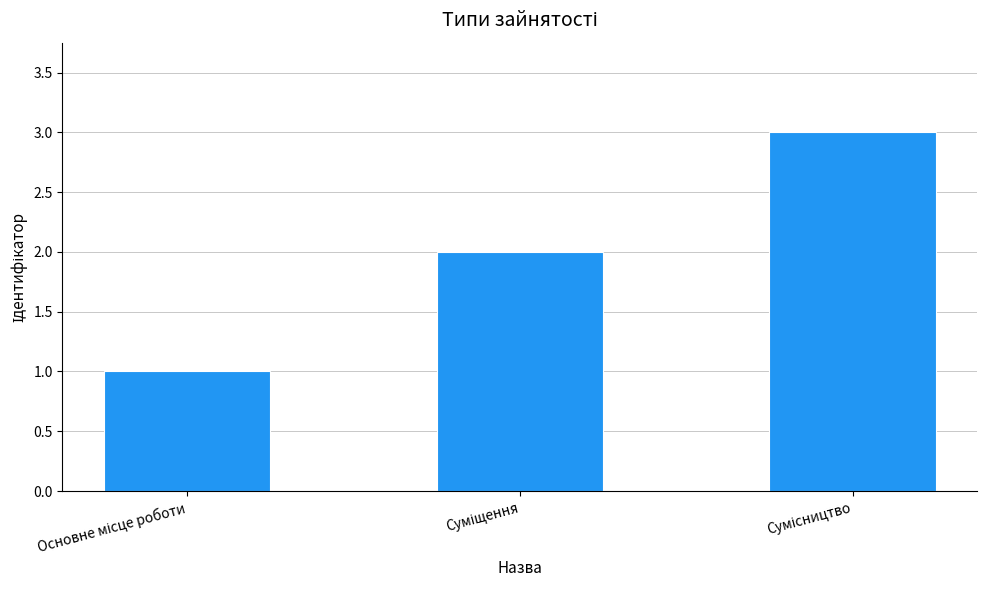

What is the greatest value displayed?

3